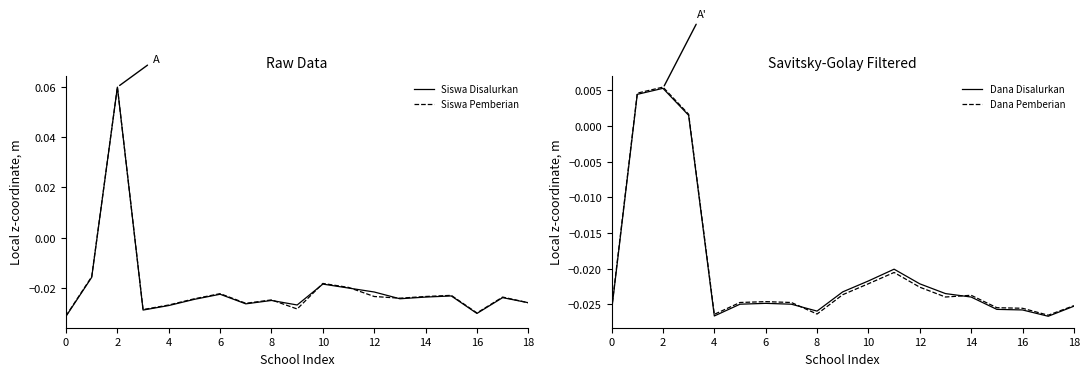

Between 15 and 16, which is larger?

15